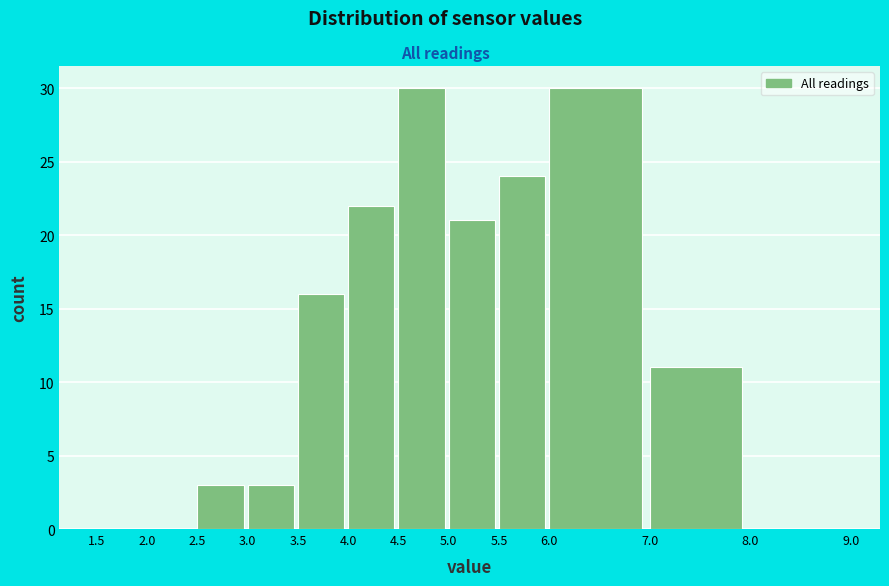

How tall is the bar that spans 5.0 to 5.5 on the x-axis? The values are not printed on the chart, so give them approximately, as read against the axis.

21